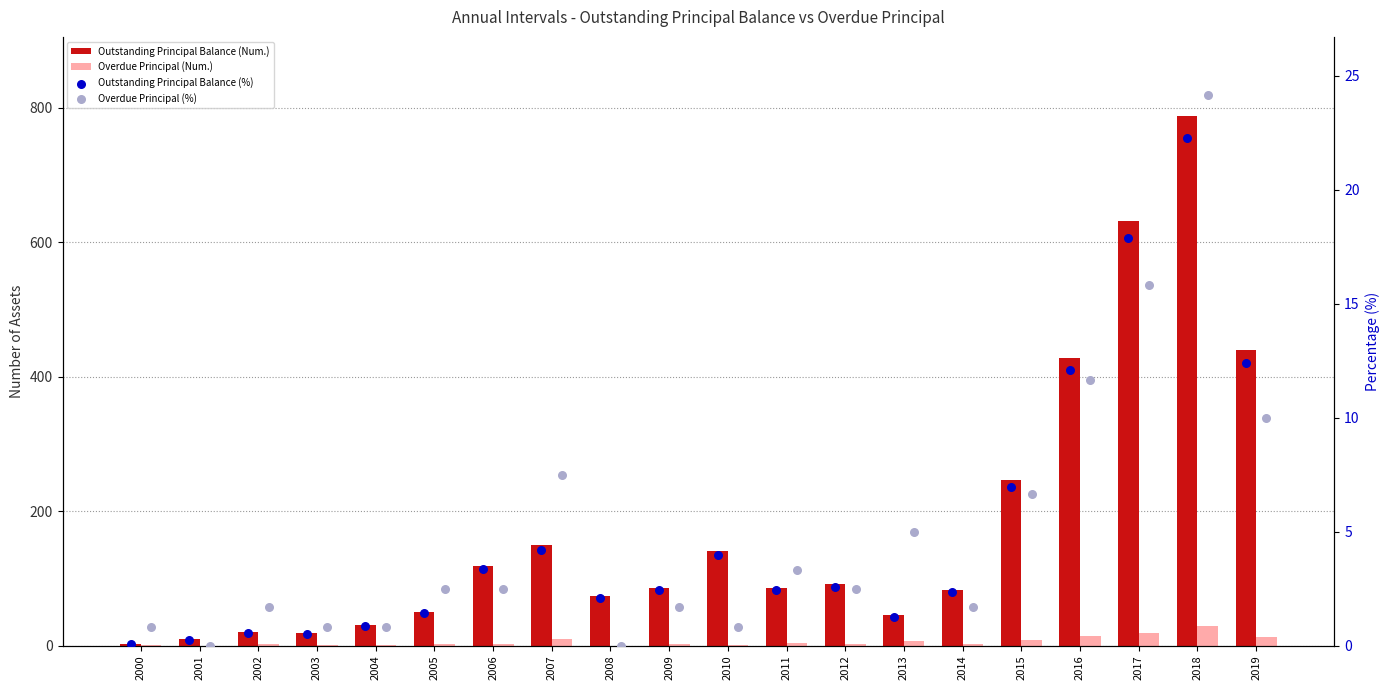

Which series contains the lowest Y value?

Overdue Principal (Num.)